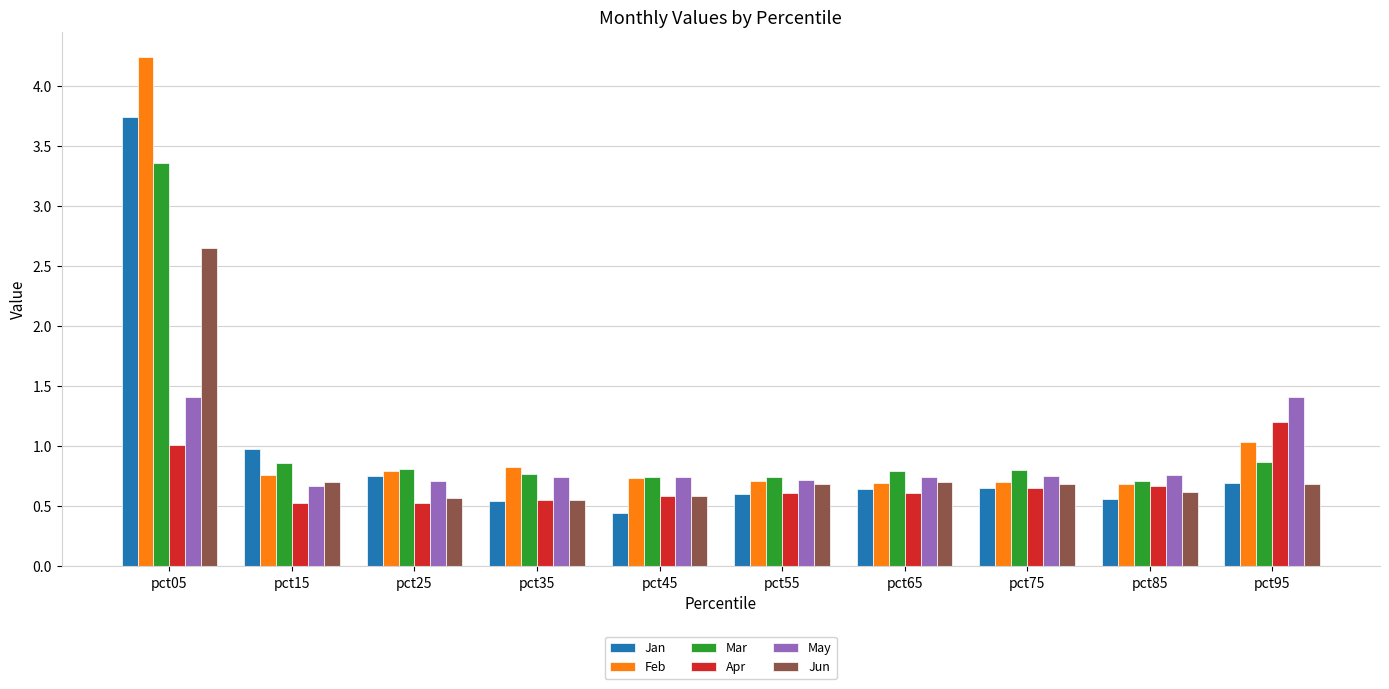

What is the sum of all Apr values?

7.0